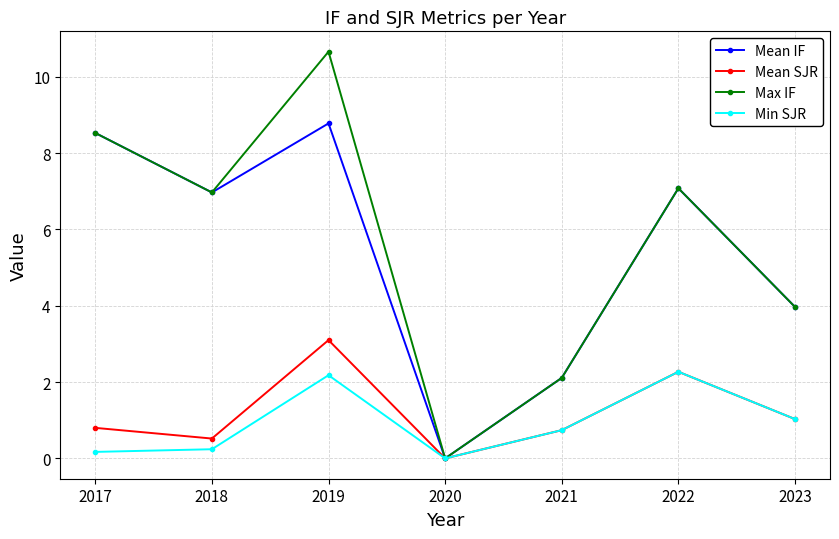

Where does the Mean IF series first go above 6?

2017